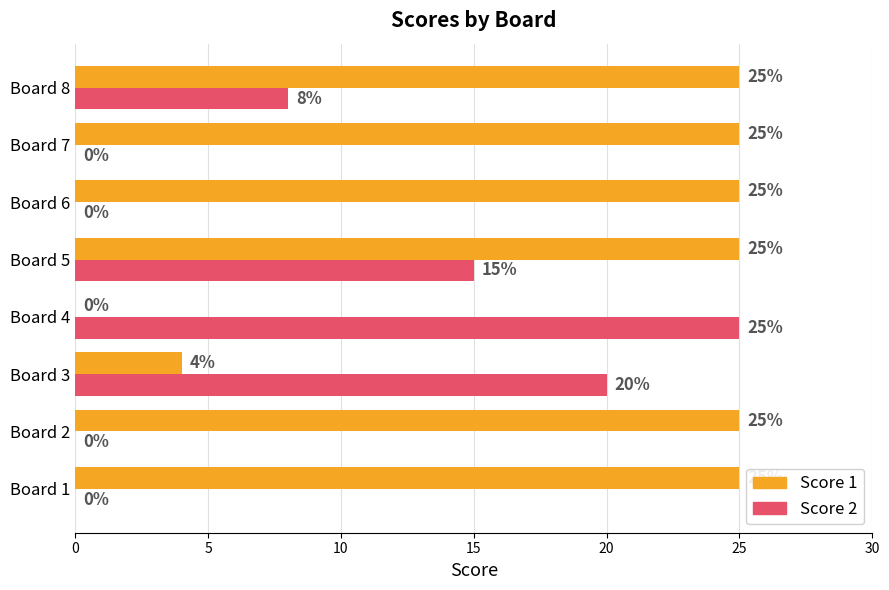

Which series changed the most between Board 3 and Board 5?

Score 1